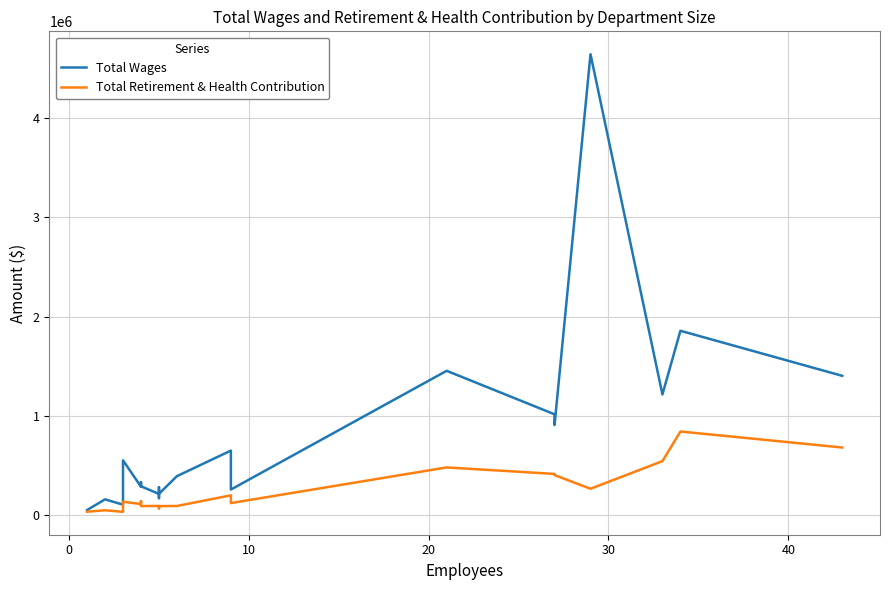

True or false: Total Wages has more than 0 points higher than both neighbors.

True